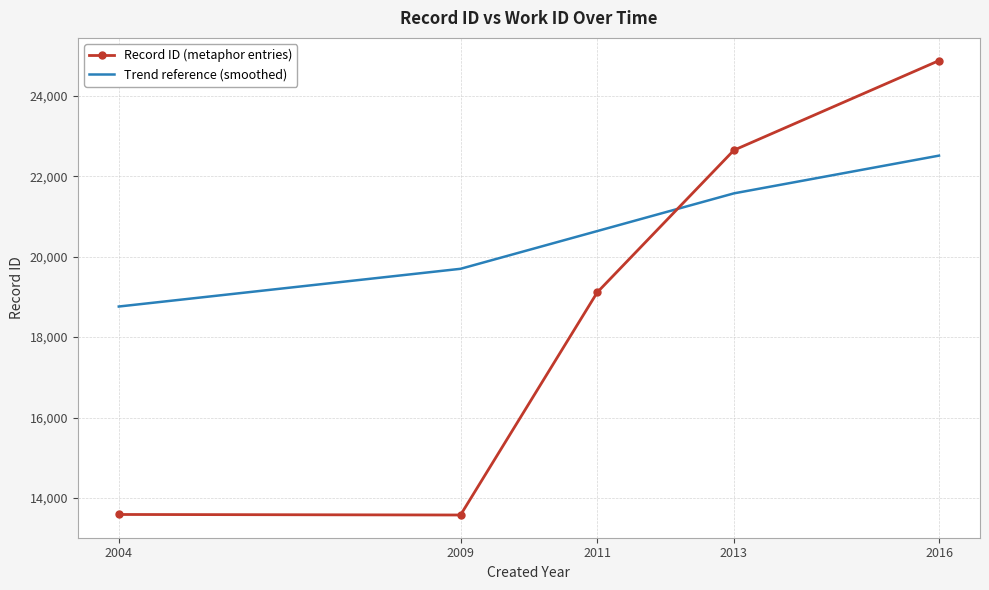

Which label corresponds to the largest value in the chart?

2016